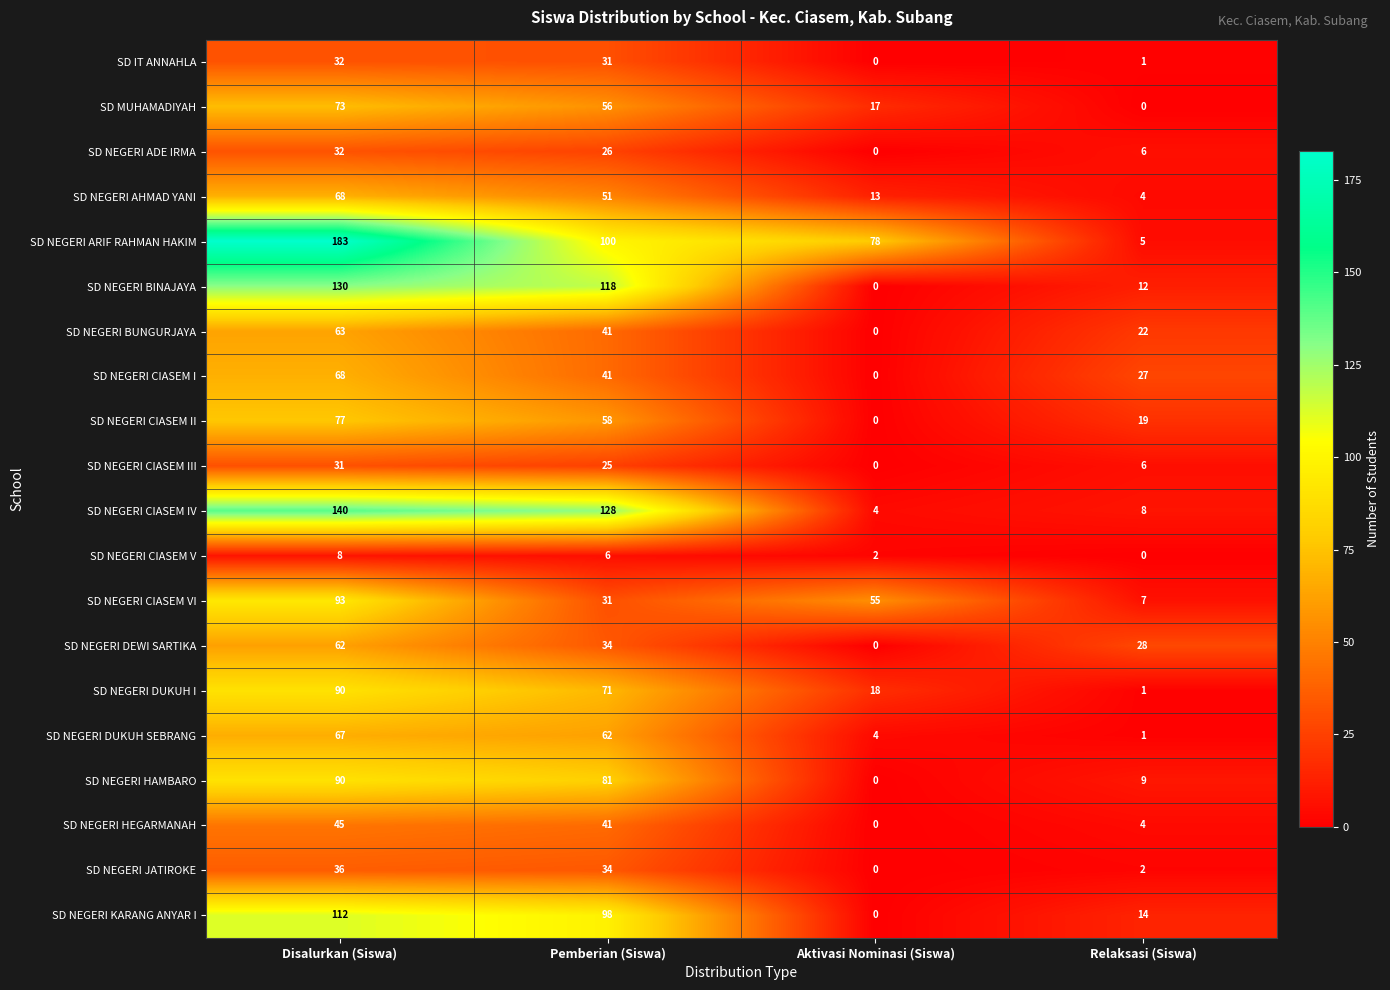

Which series has the largest total across all categories?

SD NEGERI ARIF RAHMAN HAKIM